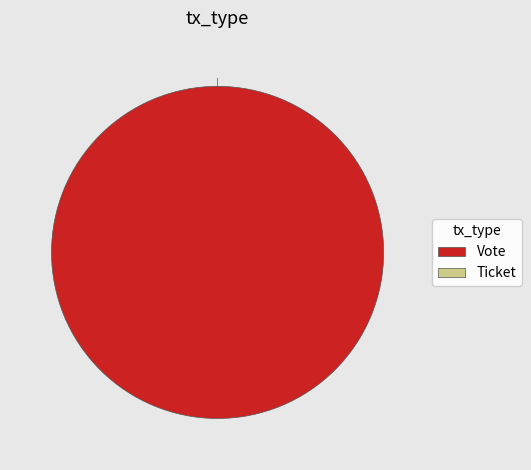

How many slices are in this pie chart?

2